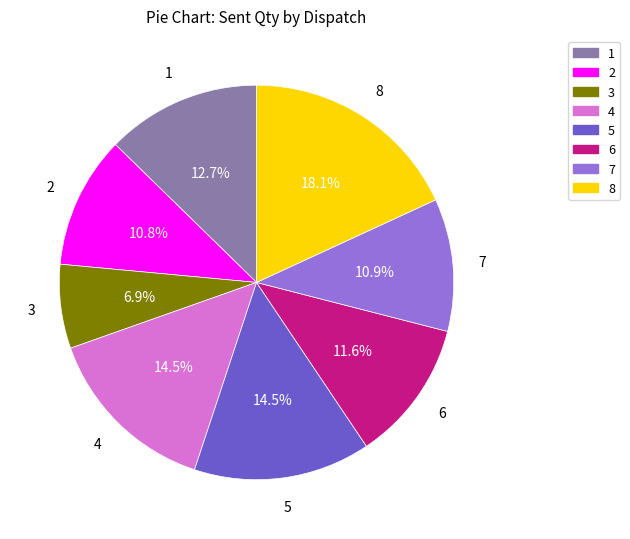

Is 5 the majority of the pie?

No